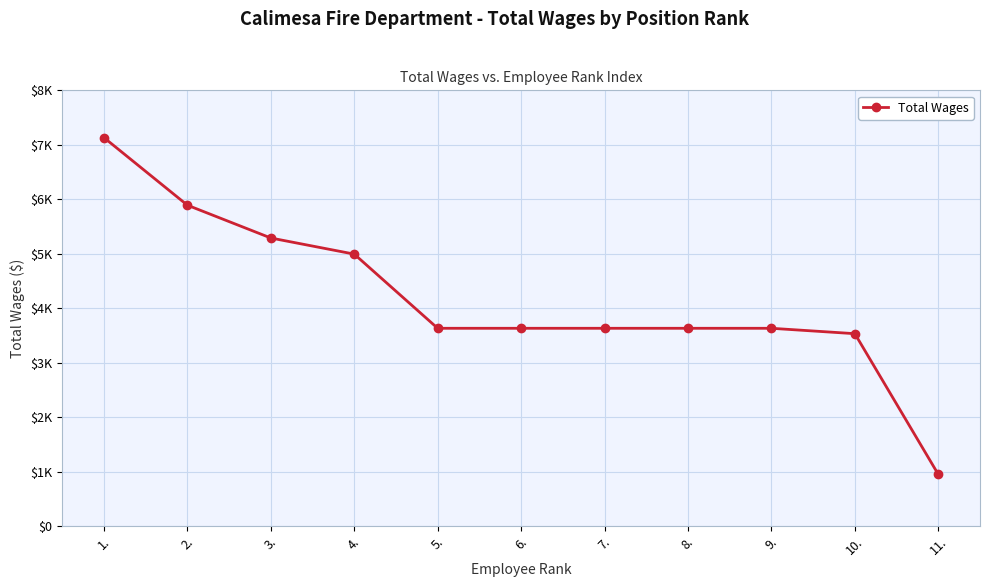

What is the smallest value displayed?

952